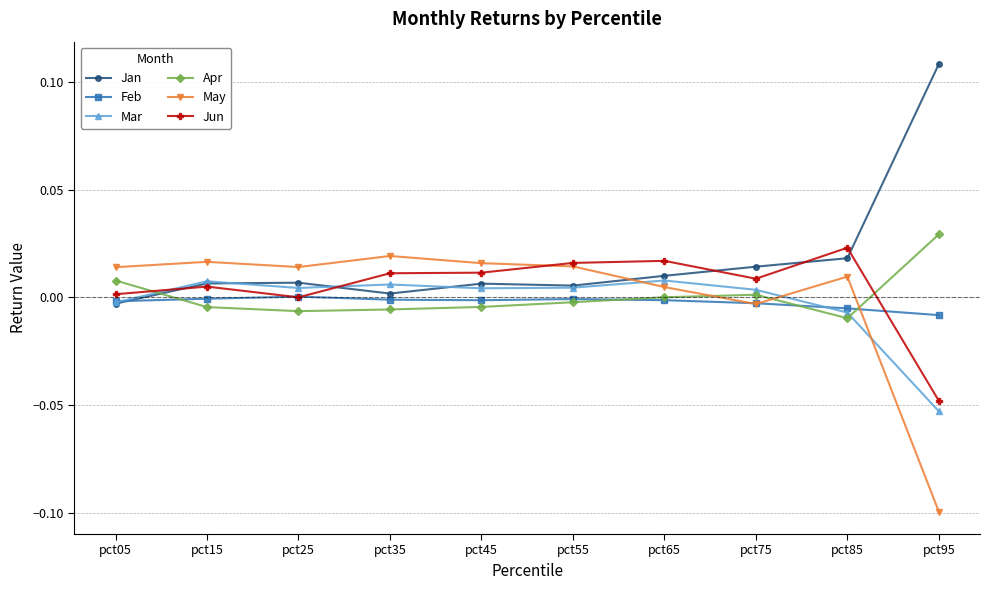

True or false: Jun and Apr intersect in this chart.

True